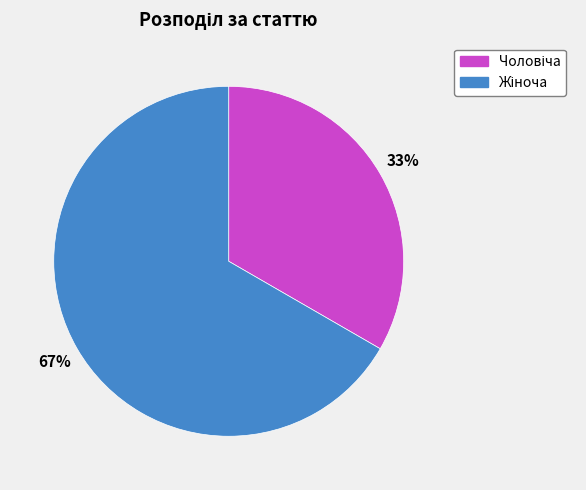

Does any single category account for the majority?

Yes